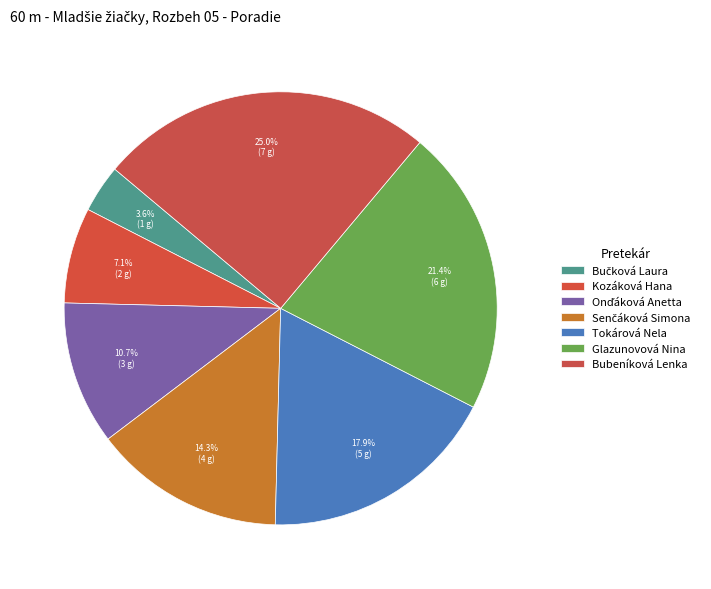

How many slices are in this pie chart?

7